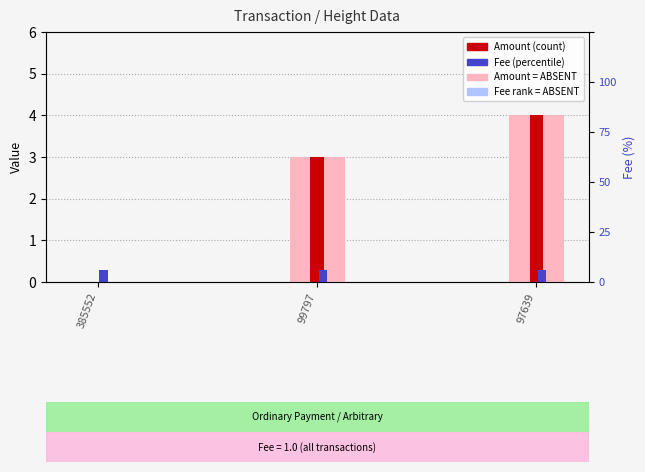

List the labels in order of value, smallest first.

385552, 99797, 97639